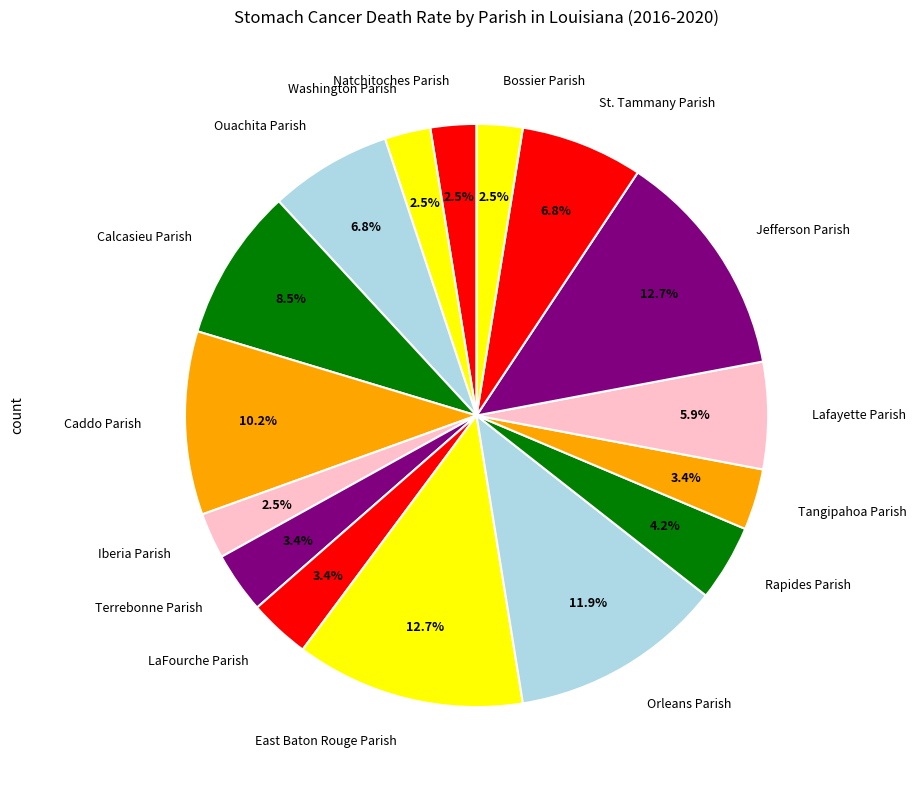

Do Caddo Parish and Rapides Parish together represent more than half of the pie?

No